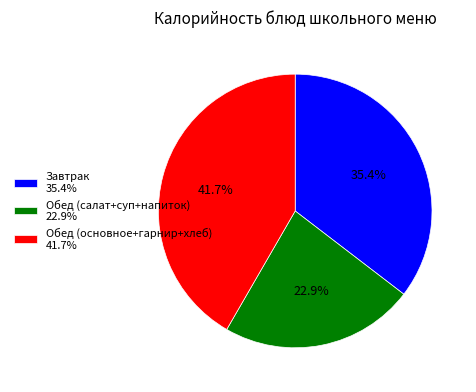

How many slices are in this pie chart?

3